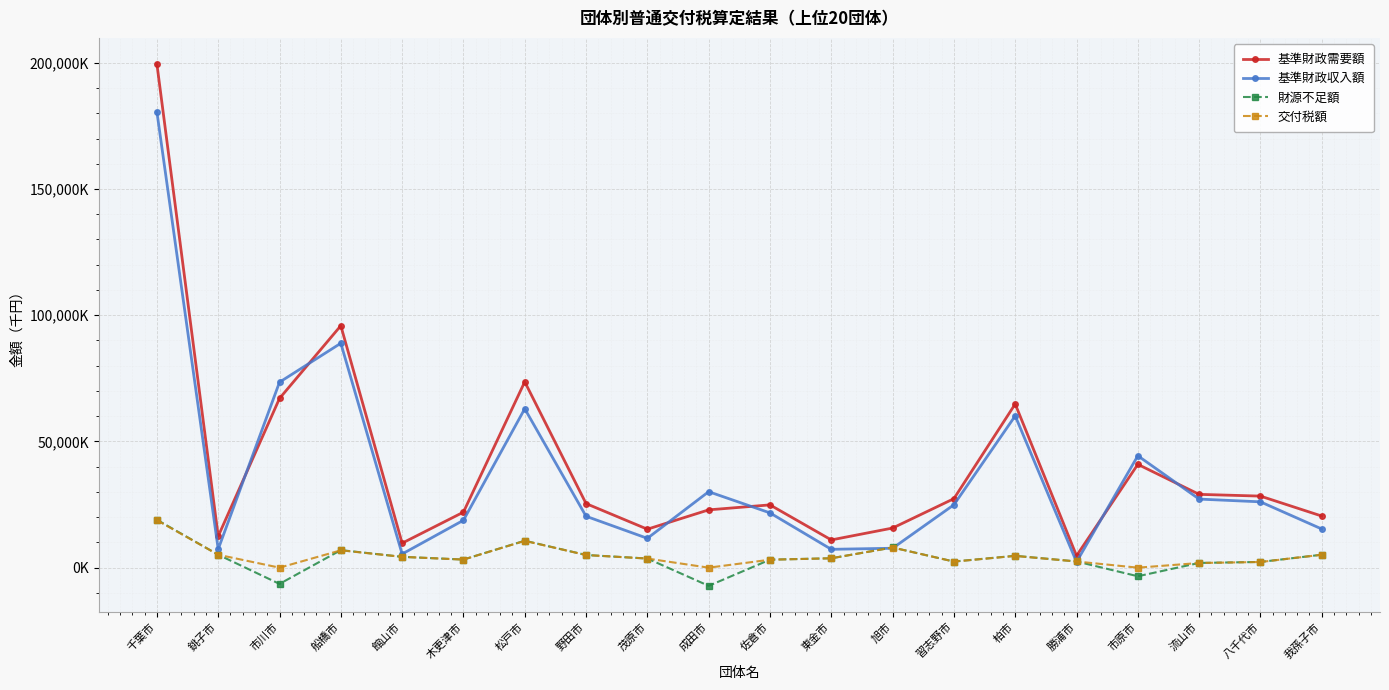

What are all the series names shown in the legend?

基準財政需要額, 基準財政収入額, 財源不足額, 交付税額